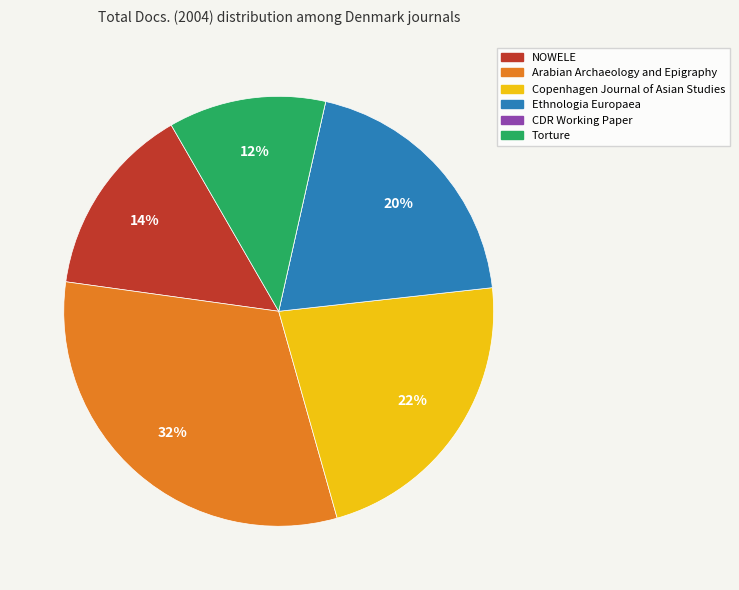

Approximately how many times larger is the value at Ethnologia Europaea compared to Torture?

1.7